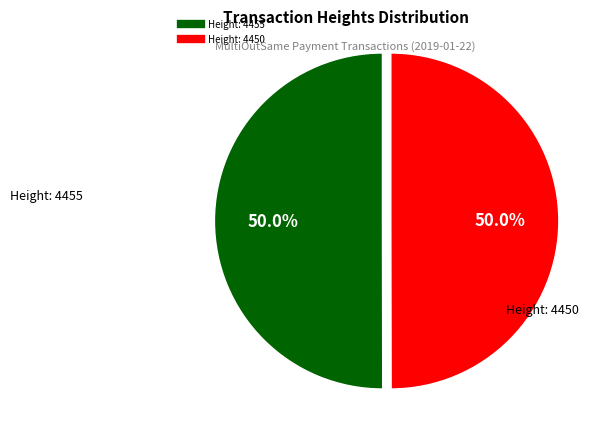

To the nearest percent, what is the combined percentage of Height: 4455 and Height: 4450?

100%